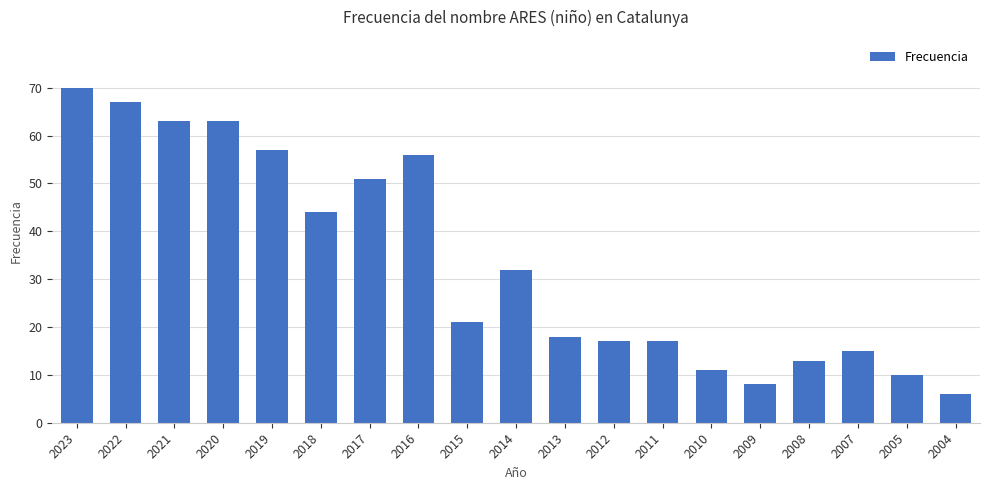

What is the sum of all values?

639